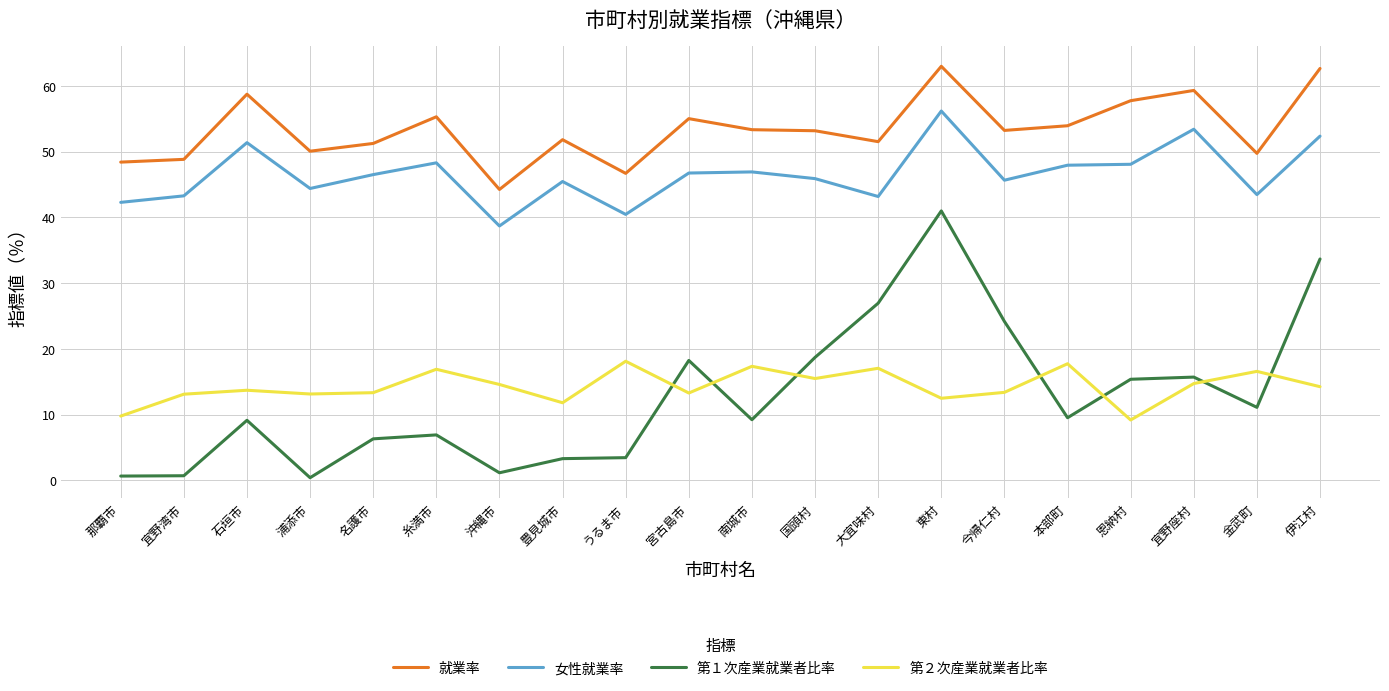

The value of 就業率 at 国頭村 is 53.2. True or false?

True